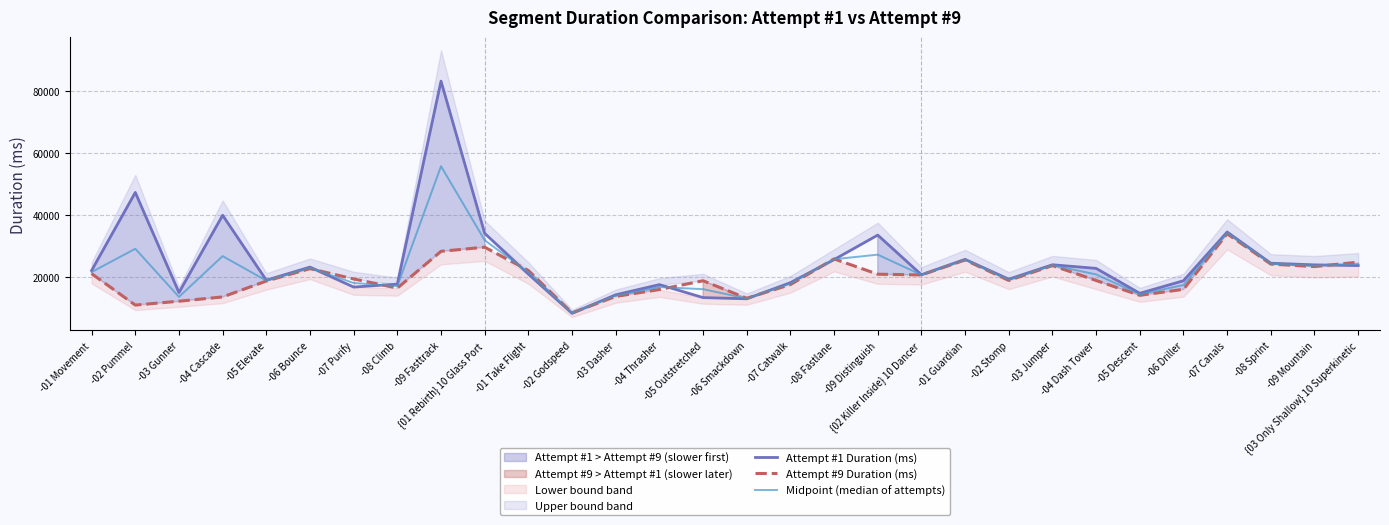

What is the maximum value shown in the chart?

83199.0